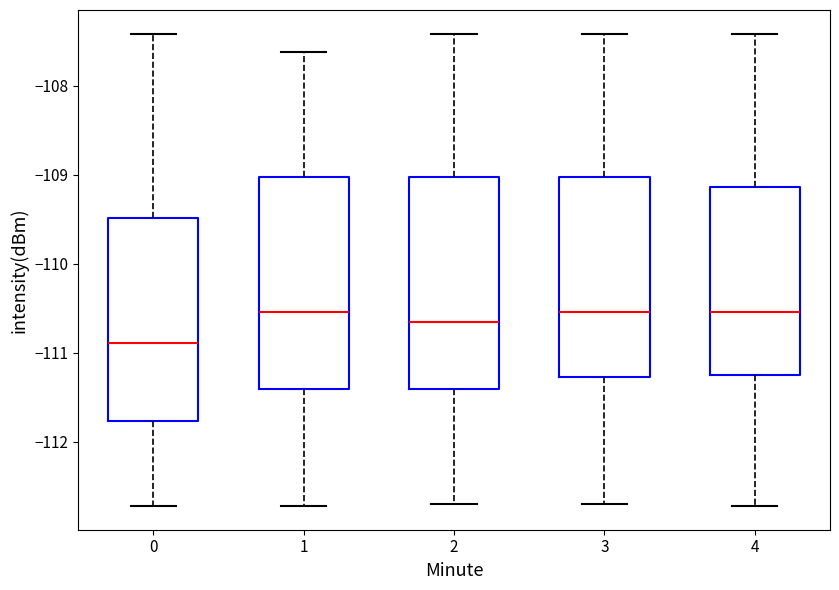

Reading left to right, read every box against the y-axis: the position of its median line, the range the box covers, and the ends of its whiskers. The values are not printed on the chart, so give them approximately, as read against the axis.

0: median -110.9, box -111.8 to -109.5, whiskers -112.7 to -107.4
1: median -110.5, box -111.4 to -109.0, whiskers -112.7 to -107.6
2: median -110.7, box -111.4 to -109.0, whiskers -112.7 to -107.4
3: median -110.5, box -111.3 to -109.0, whiskers -112.7 to -107.4
4: median -110.5, box -111.2 to -109.1, whiskers -112.7 to -107.4